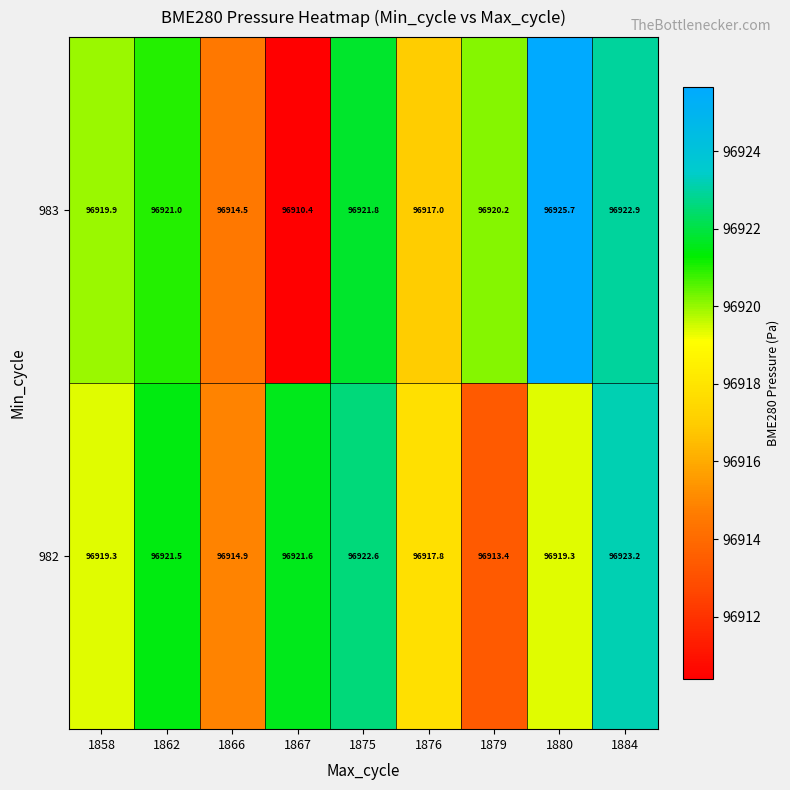

At which label does 983 reach its minimum?

1867